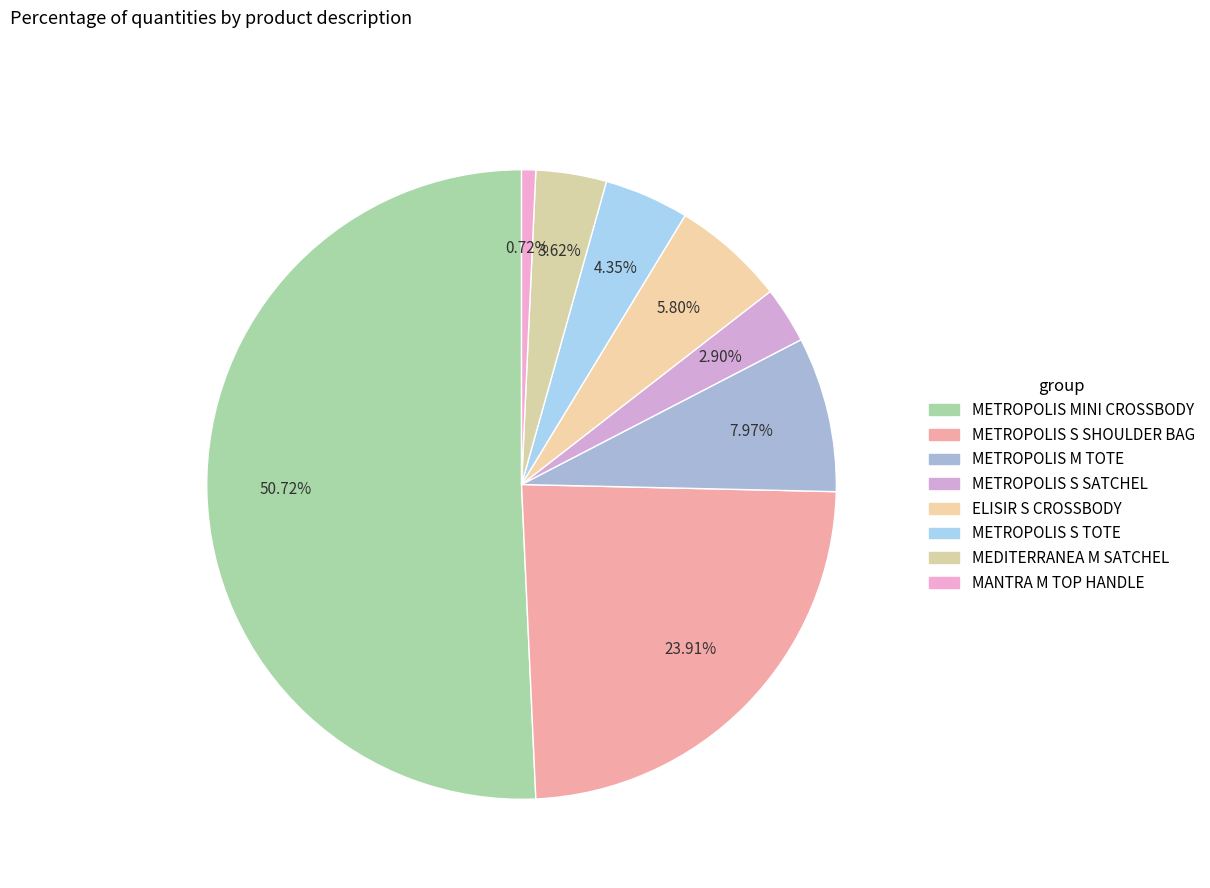

Do MEDITERRANEA M SATCHEL and METROPOLIS S SHOULDER BAG together represent more than half of the pie?

No